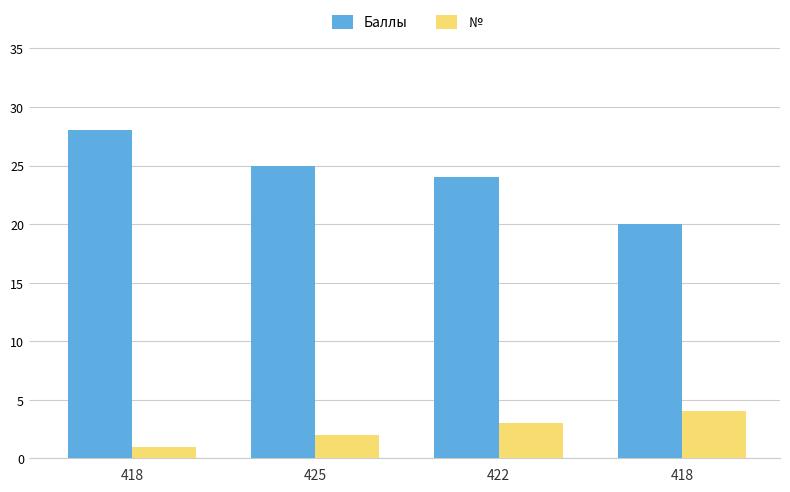

The № series shows 4 at 418. True or false?

True